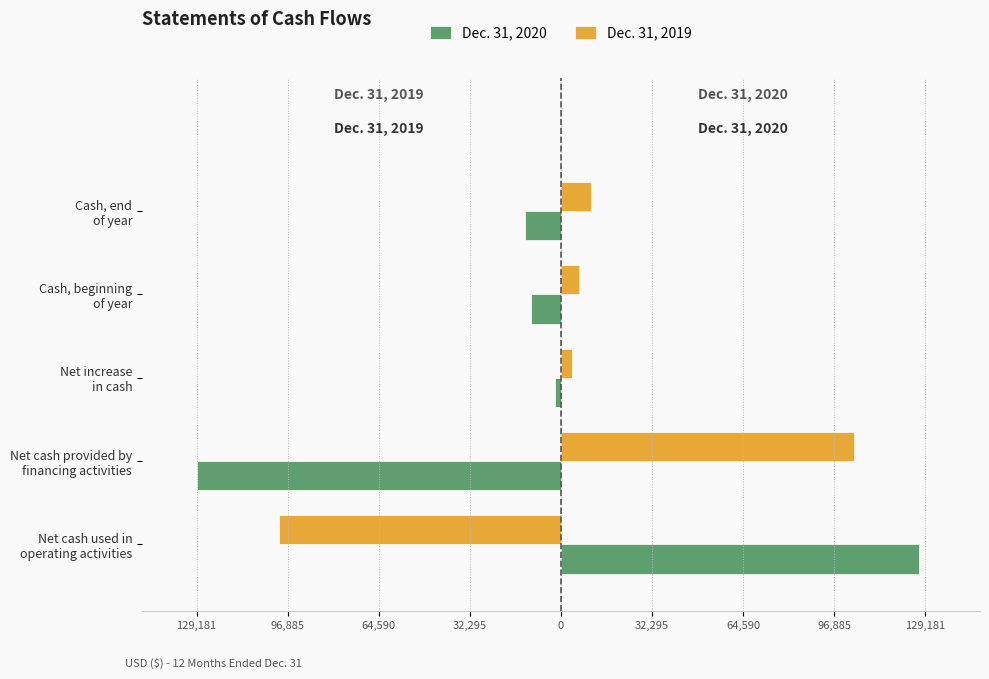

Which series has the largest total across all categories?

Dec. 31, 2019